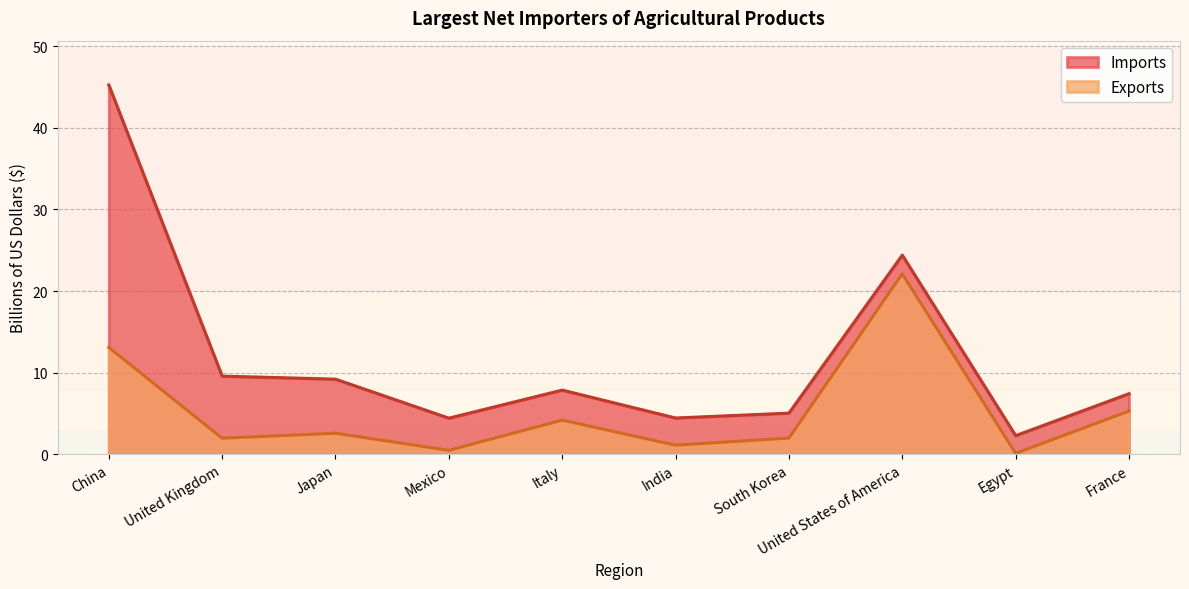

Reading left to right, what are all the values shown in this chart?

Imports: 45.2	9.6	9.2	4.4	7.9	4.5	5.1	24.4	2.3	7.4
Exports: 13.1	2.0	2.6	0.5	4.2	1.1	2.0	22.1	0.1	5.3